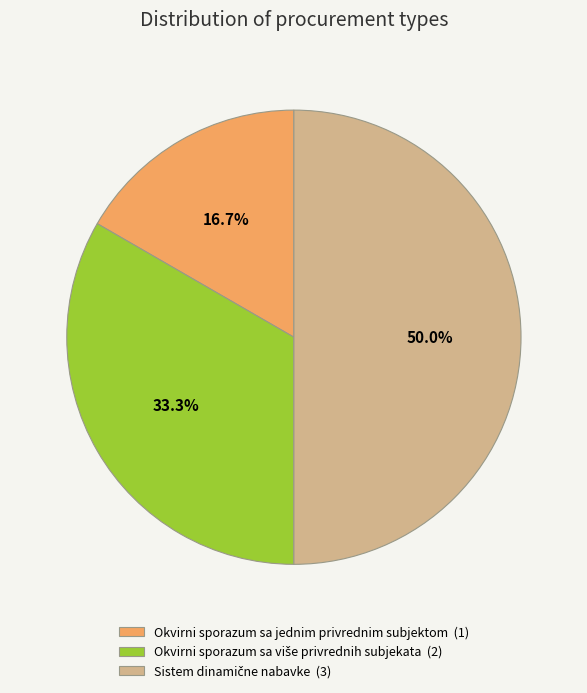

Is Okvirni sporazum sa jednim privrednim subjektom (1) the majority of the pie?

No